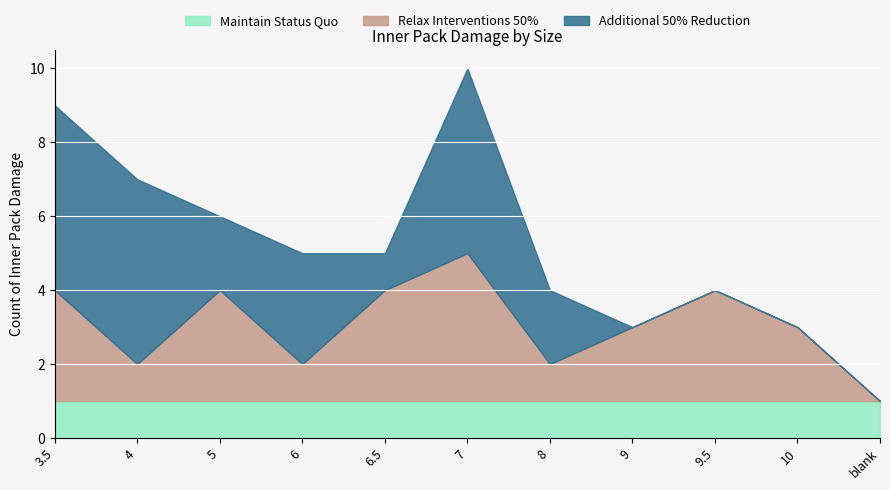

Is the value of Additional 50% Reduction at 8 greater than the value of Maintain Status Quo at 3.5?

Yes